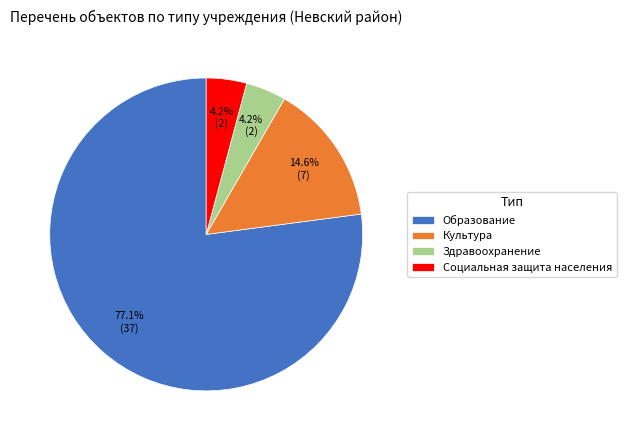

What percentage is NOT represented by Здравоохранение?

95.8%